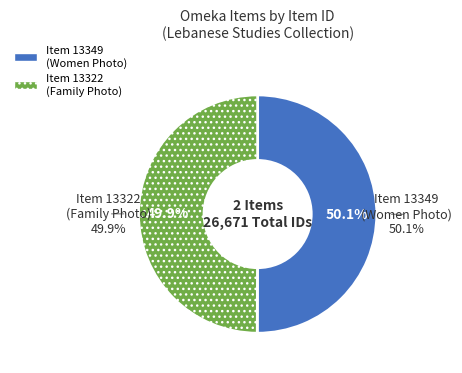

True or false: Item 13322
(Family Photo) accounts for 50% of the total.

True